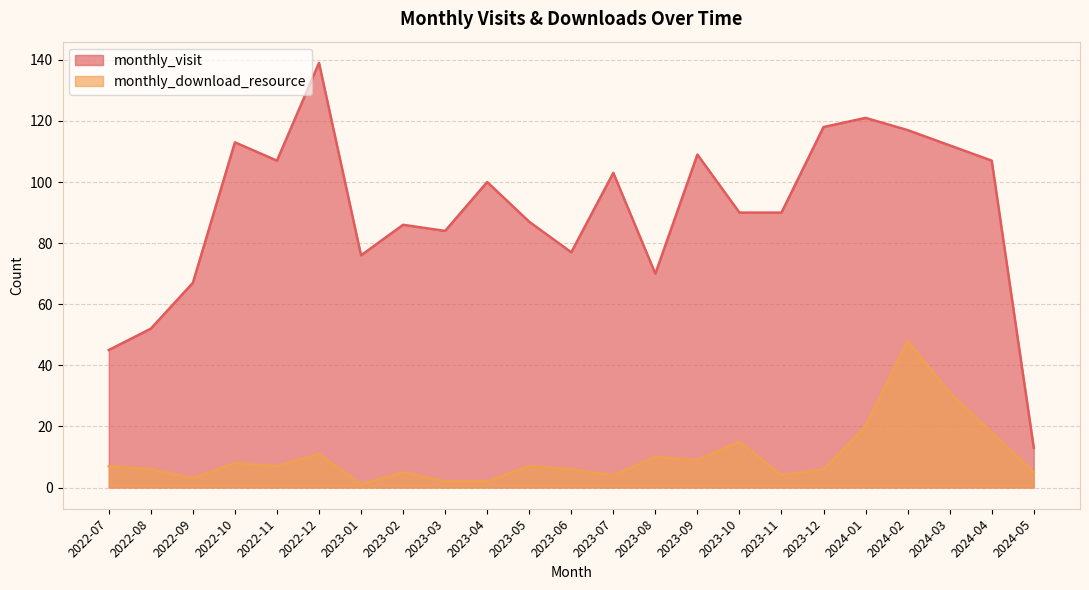

True or false: monthly_download_resource has more than 2 interior local peaks.

True